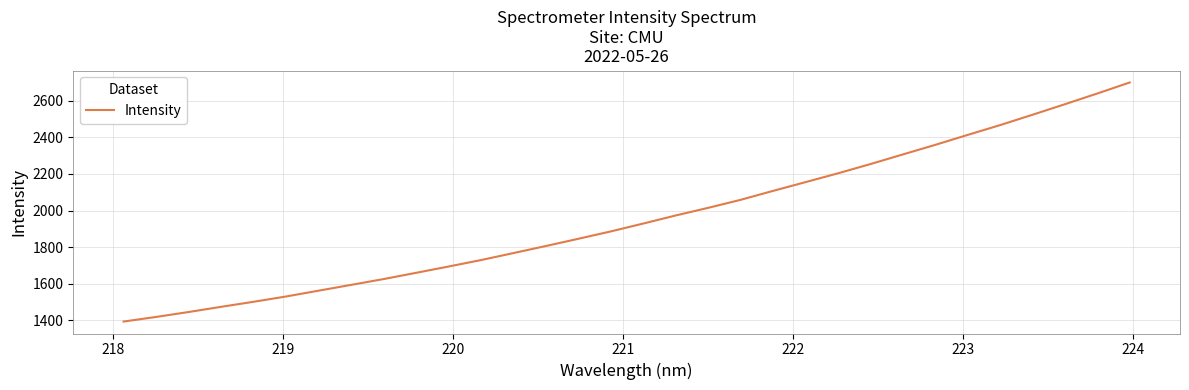

Reading left to right, transcribe all the data shown in this chart.

1393.5	1418.7	1445.6	1473.9	1501.5	1530.4	1562.1	1593.7	1625.5	1659.5	1694.0	1729.2	1767.5	1806.0	1845.5	1885.8	1928.8	1972.9	2014.5	2058.3	2107.1	2154.9	2203.1	2253.5	2306.1	2358.5	2412.9	2466.4	2523.0	2580.5	2639.1	2699.3